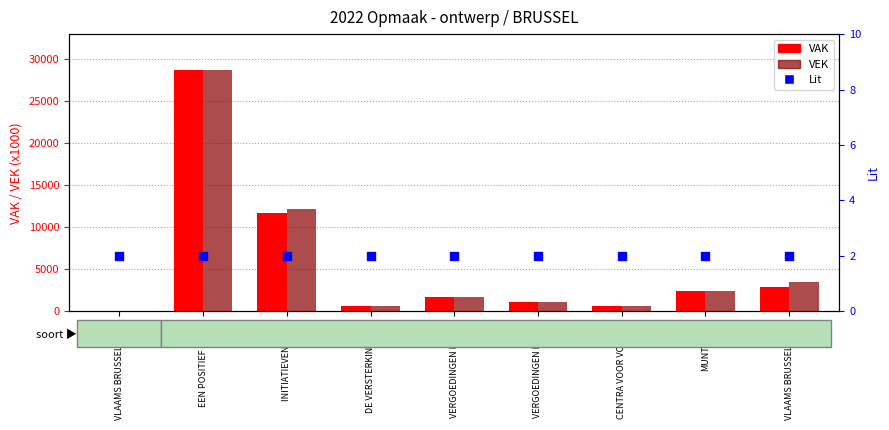

At how many categories does at least one series exceed 18445?

1